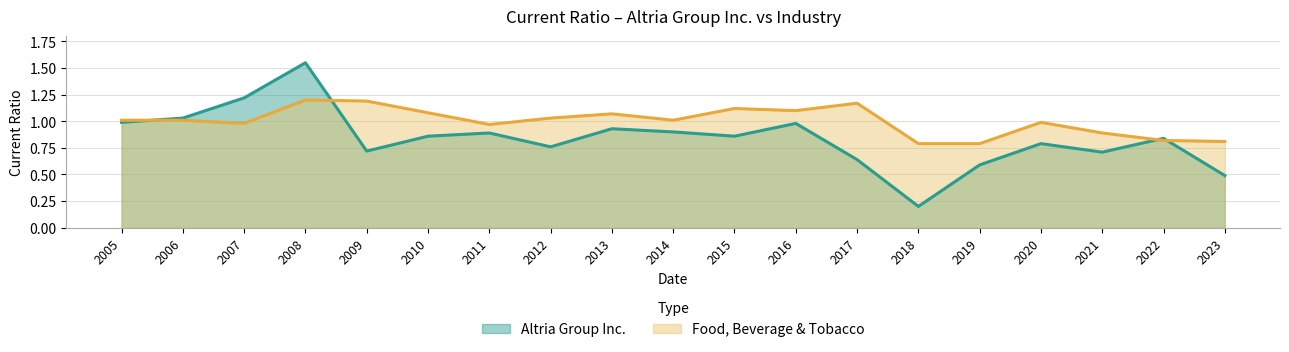

The Food, Beverage & Tobacco series shows 0.3 at 2011. True or false?

False